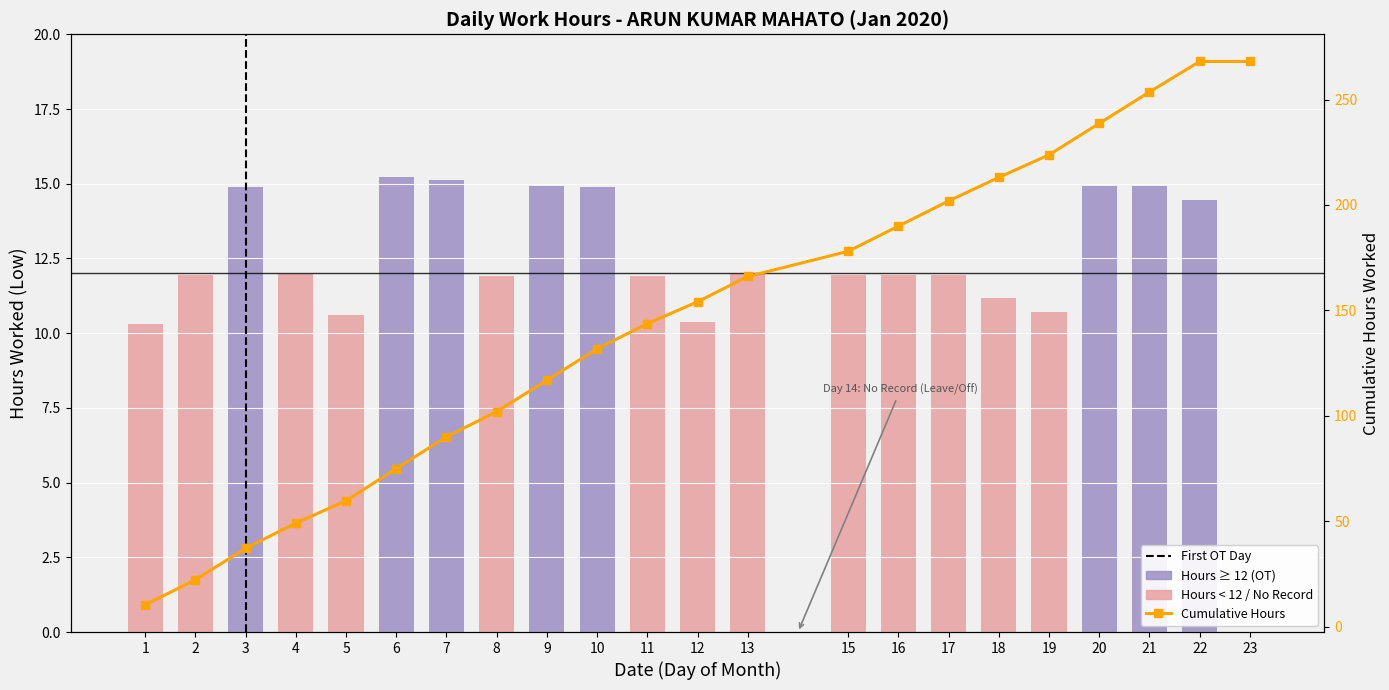

What is the difference between the second highest and second lowest values?

4.8